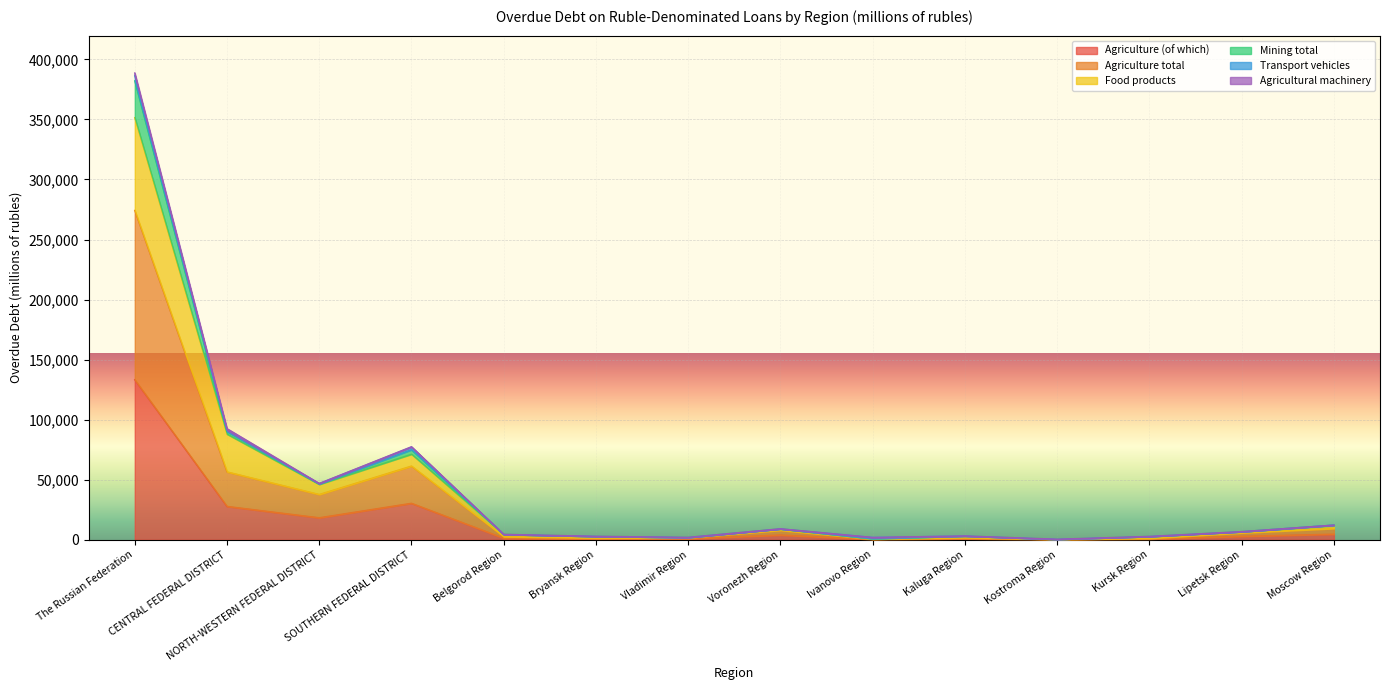

Which category has the lowest value across all series?

Kostroma Region